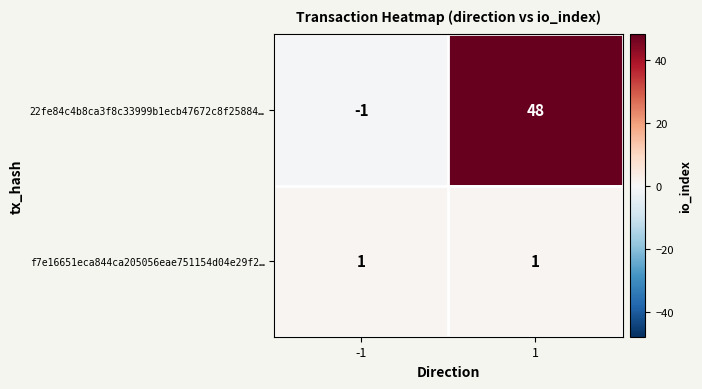

The 22fe84c4b8ca3f8c33999b1ecb47672c8f25884… series shows 48 at 1. True or false?

True